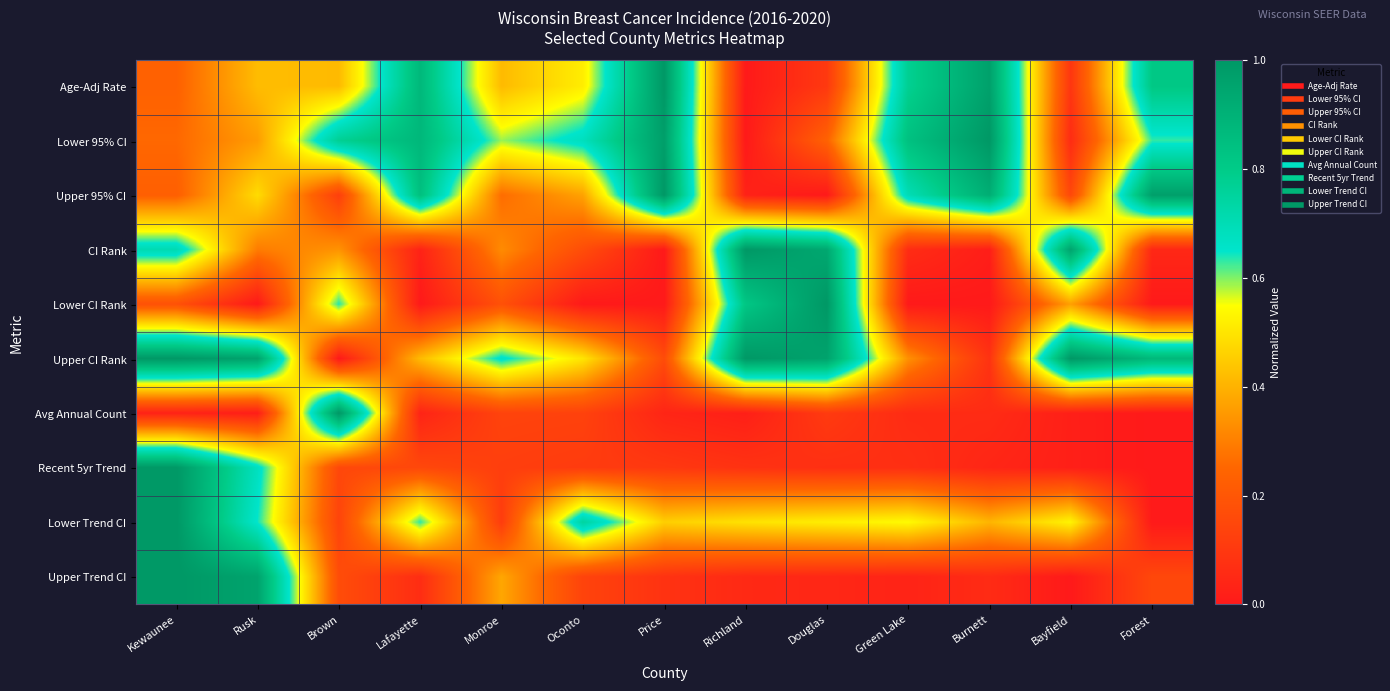

At how many categories does at least one series exceed 0?

13